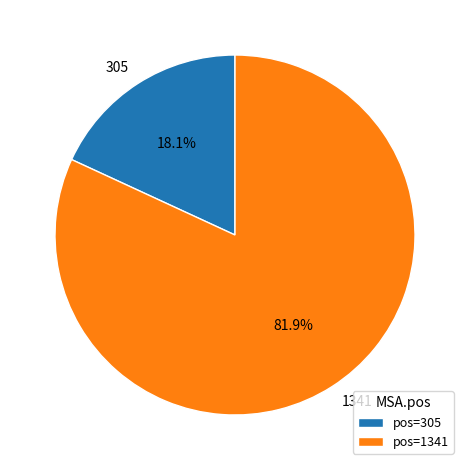

Is there any slice that represents more than half of the pie?

Yes